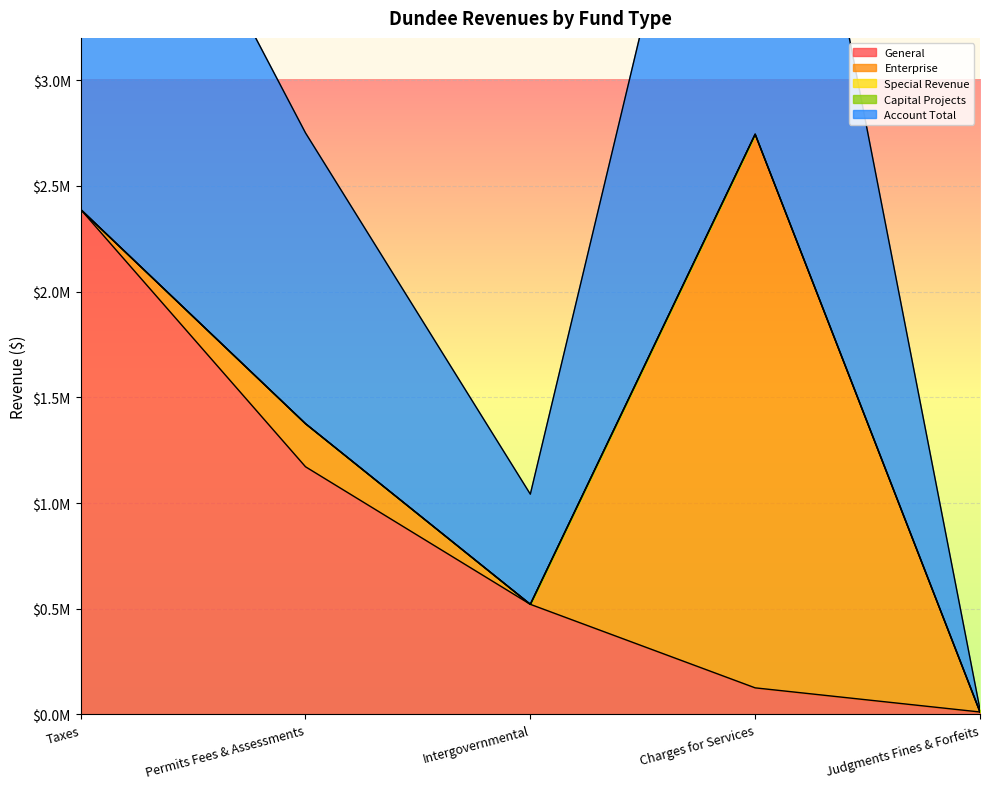

Which has a higher value, Judgments Fines & Forfeits or Charges for Services?

Charges for Services